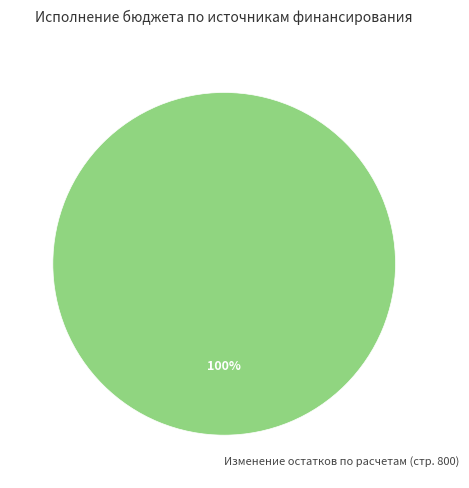

Rank the categories by value from highest to lowest.

Изменение остатков по расчетам (стр. 800)